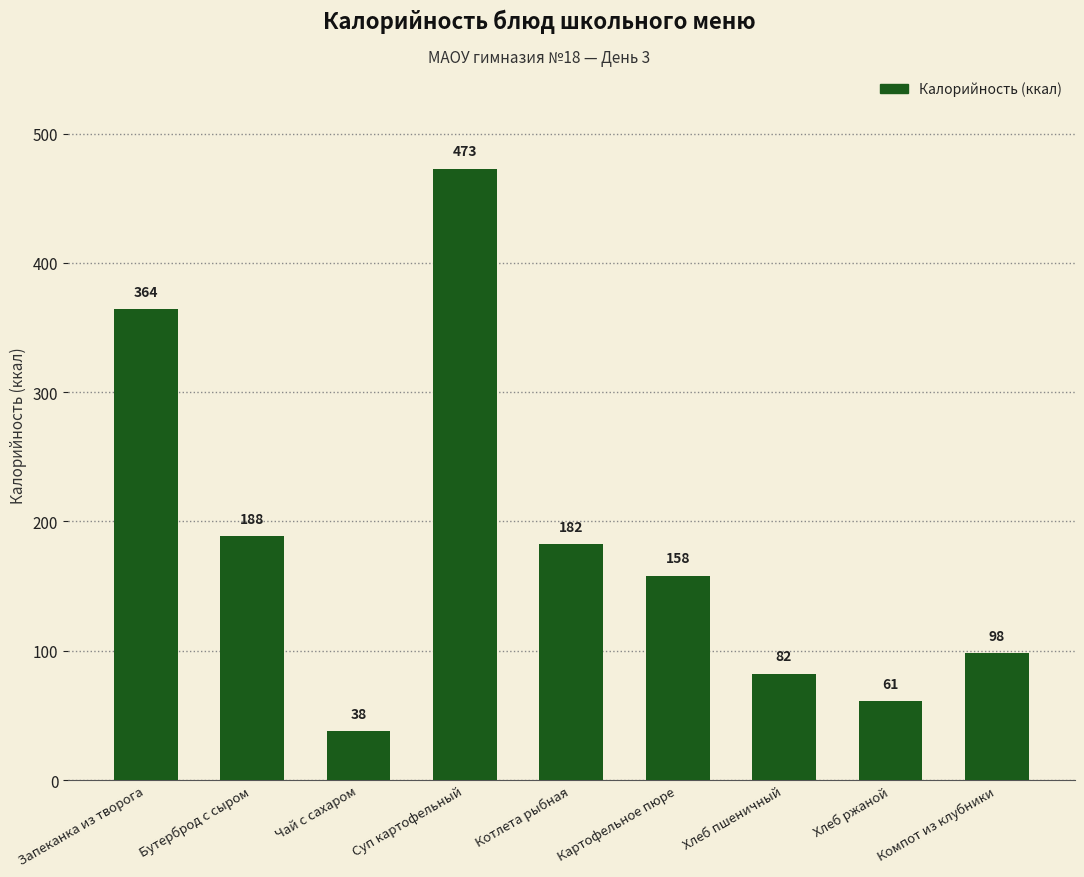

List the labels in order of value, smallest first.

Чай с сахаром, Хлеб ржаной, Хлеб пшеничный, Компот из клубники, Картофельное пюре, Котлета рыбная, Бутерброд с сыром, Запеканка из творога, Суп картофельный